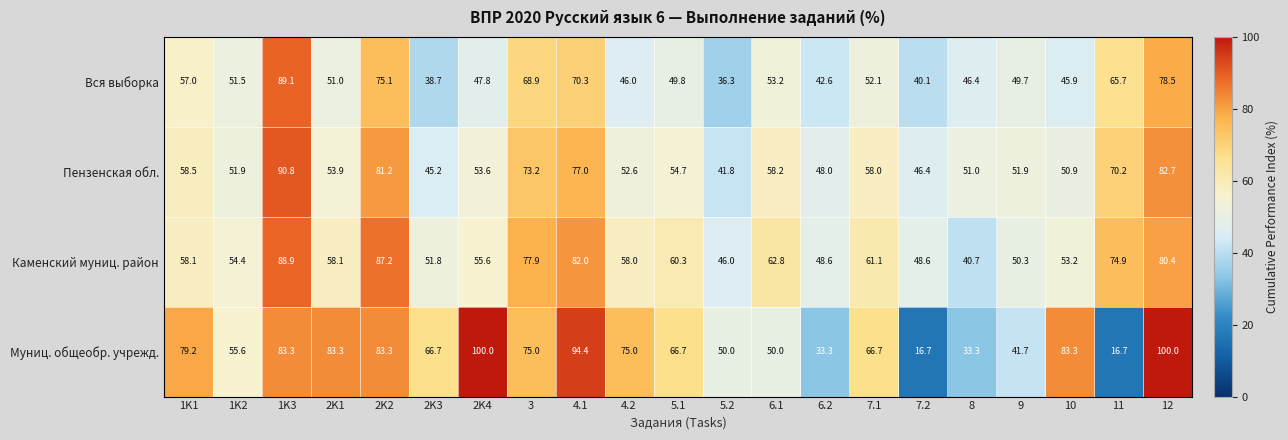

How many series are shown in this chart?

4